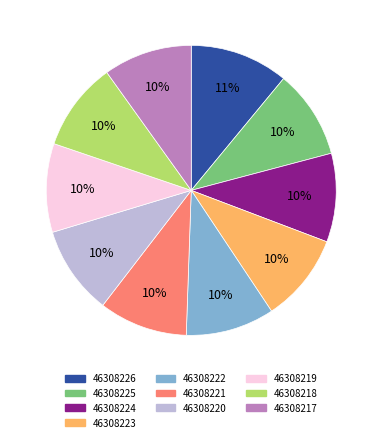

Between 46308226 and 46308225, which is larger?

46308226